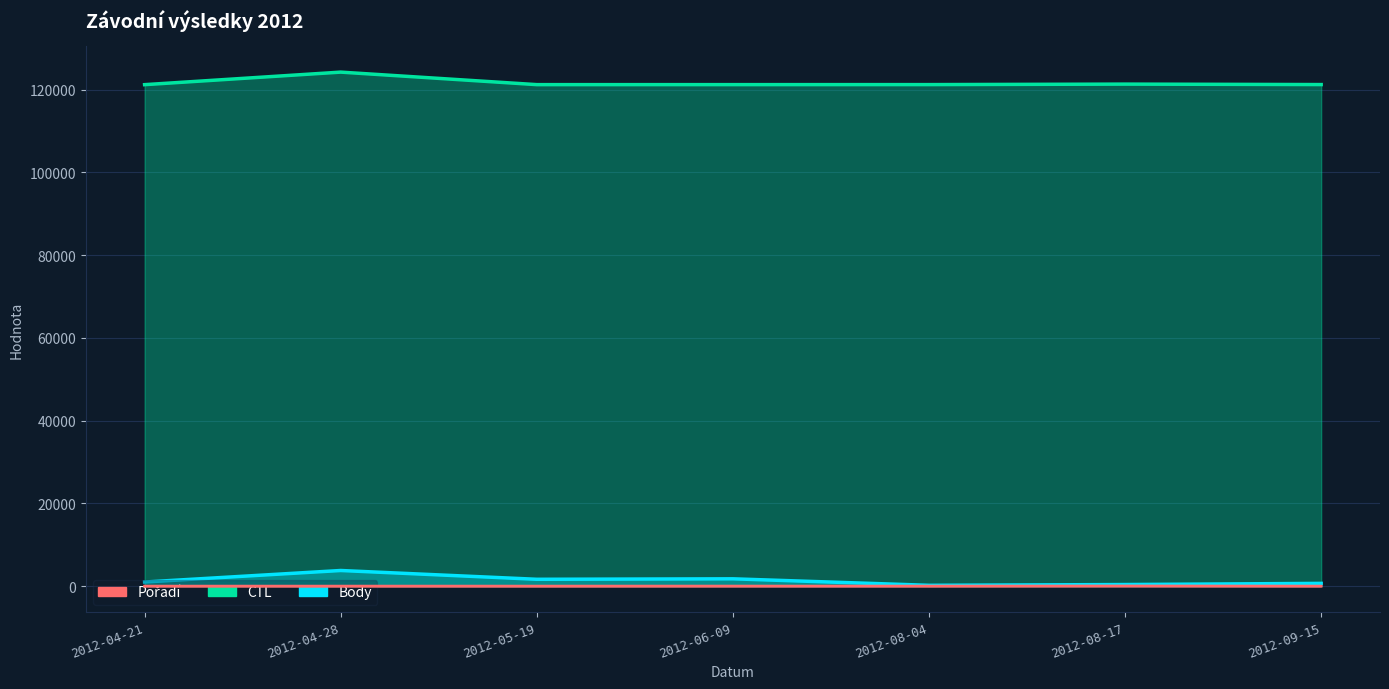

True or false: Pořadí and Body cross at least once.

False